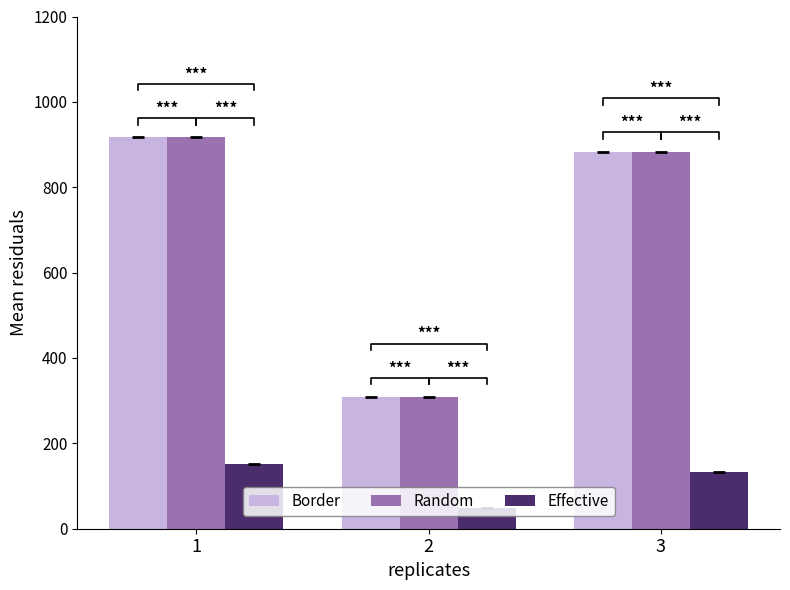

The Effective series shows 151.9 at 1. True or false?

True